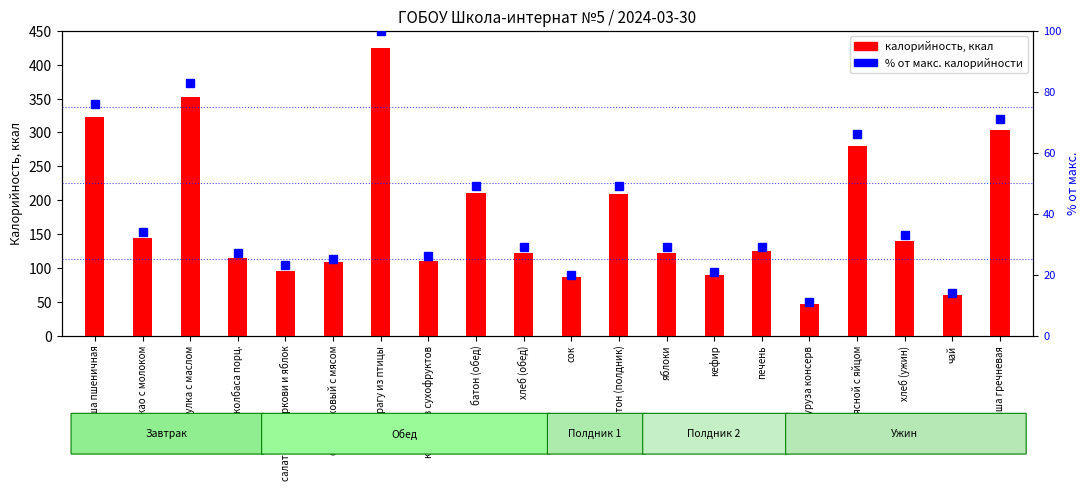

Which series has the widest spread of values?

калорийность